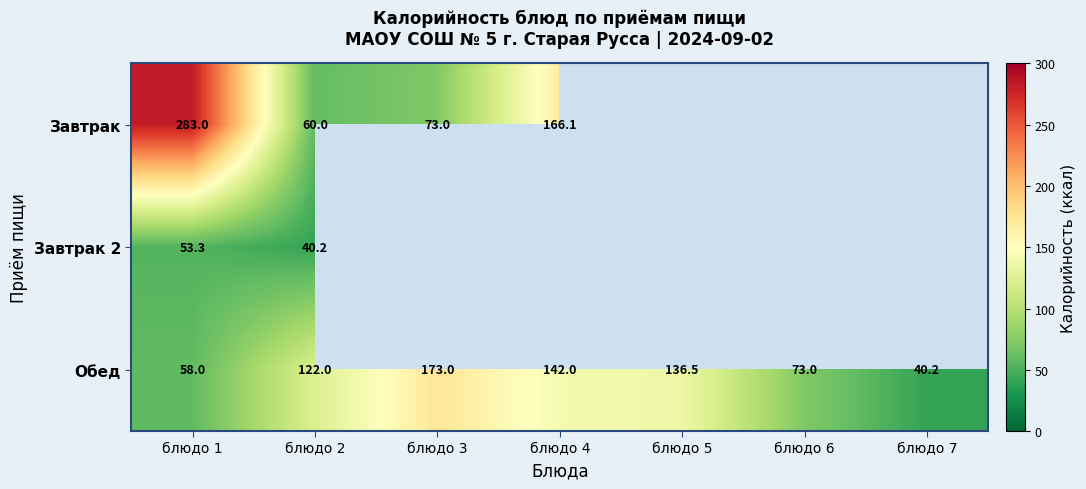

What is the difference between the maximum and minimum values in the Завтрак series?

223.0